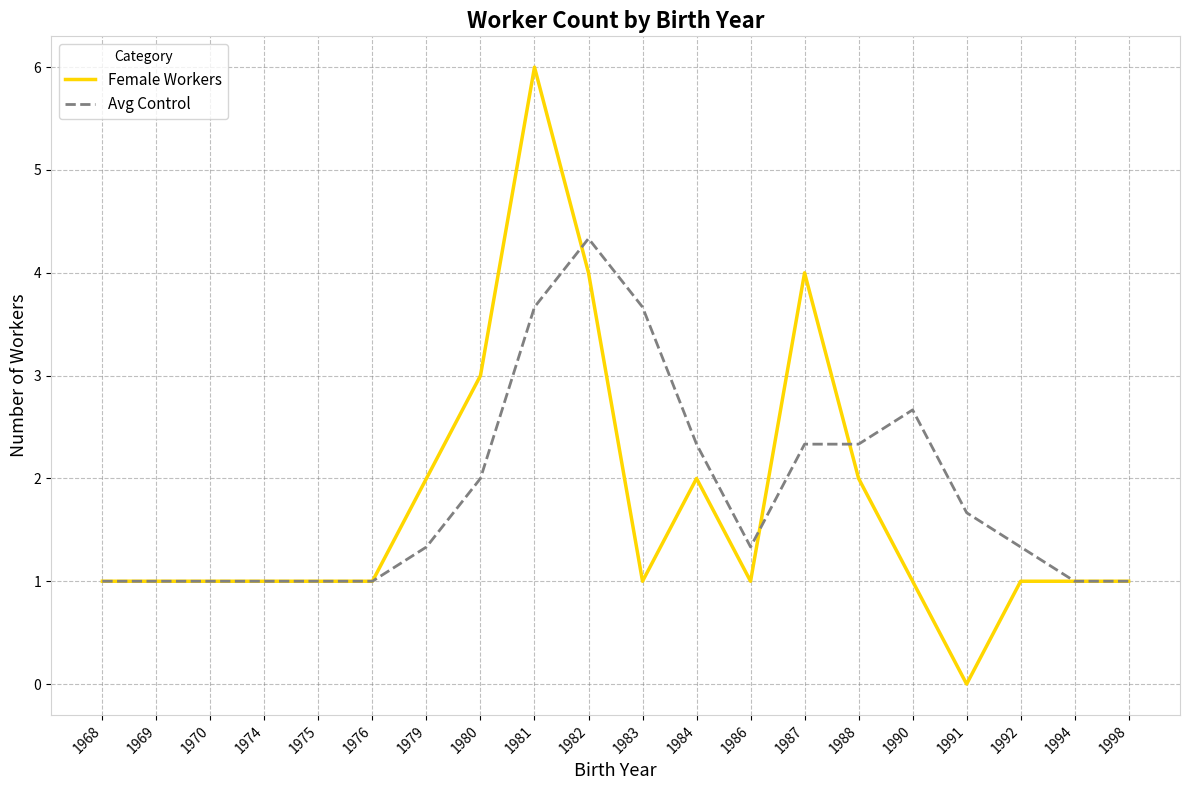

Is the value of Female Workers at 1982 greater than the value of Avg Control at 1984?

Yes